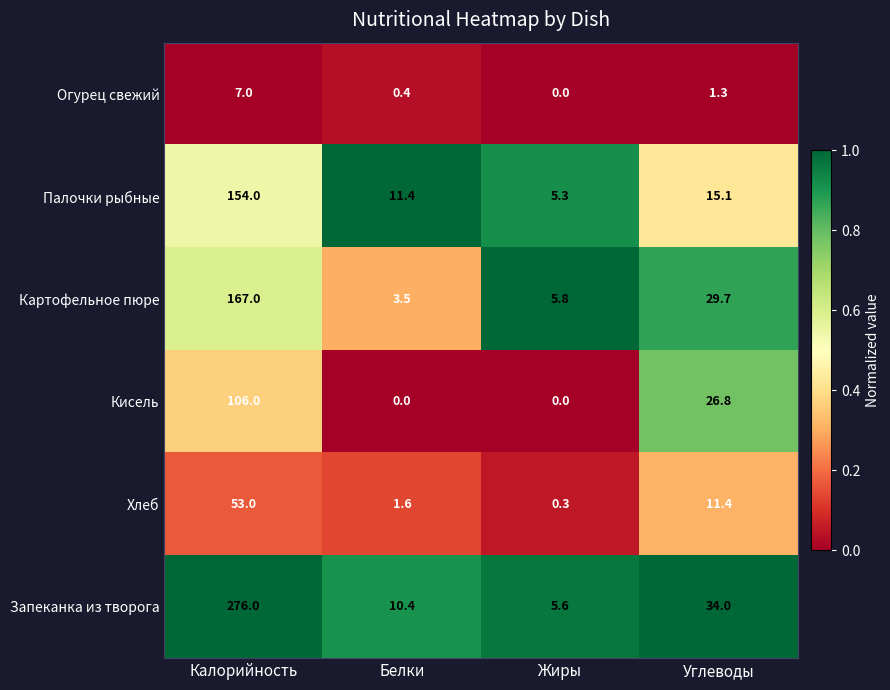

What is the maximum value shown in the chart?

276.0